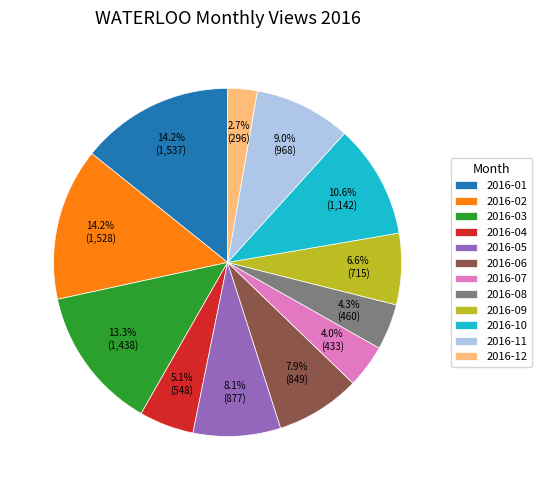

What is the ratio of the value at 2016-09 to the value at 2016-03?

0.5